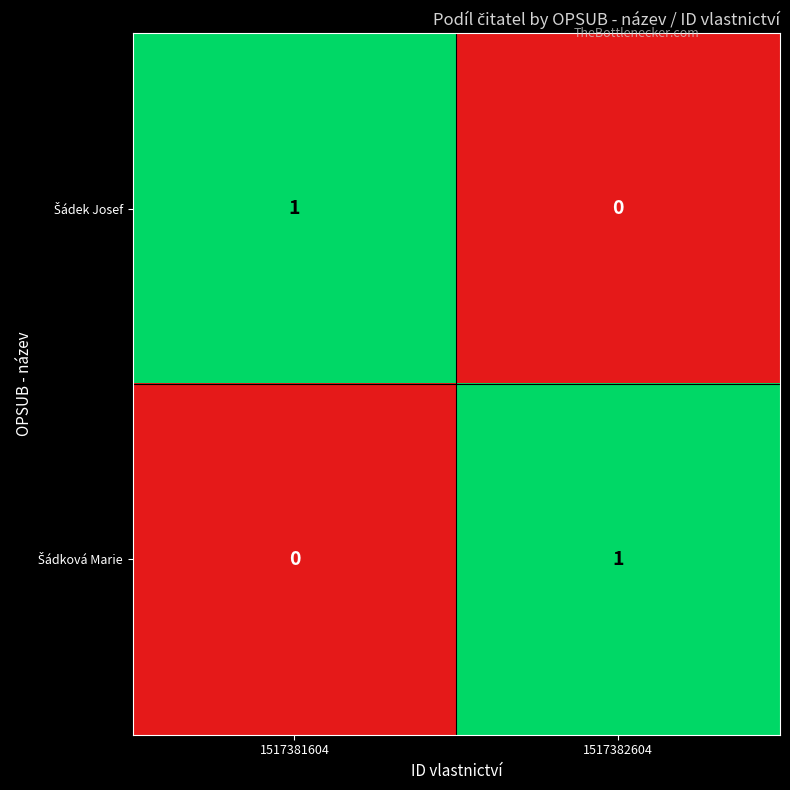

How many distinct data groups are displayed?

2